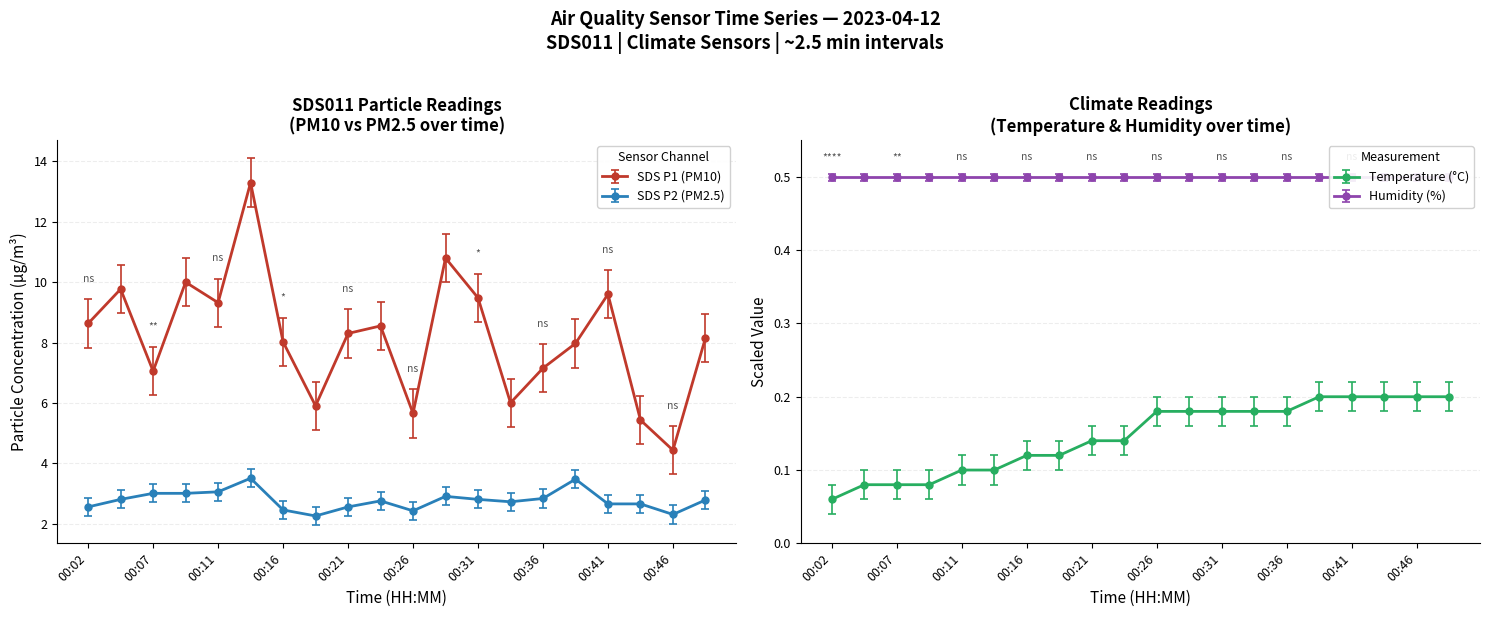

What is the minimum value for Temp?

0.1